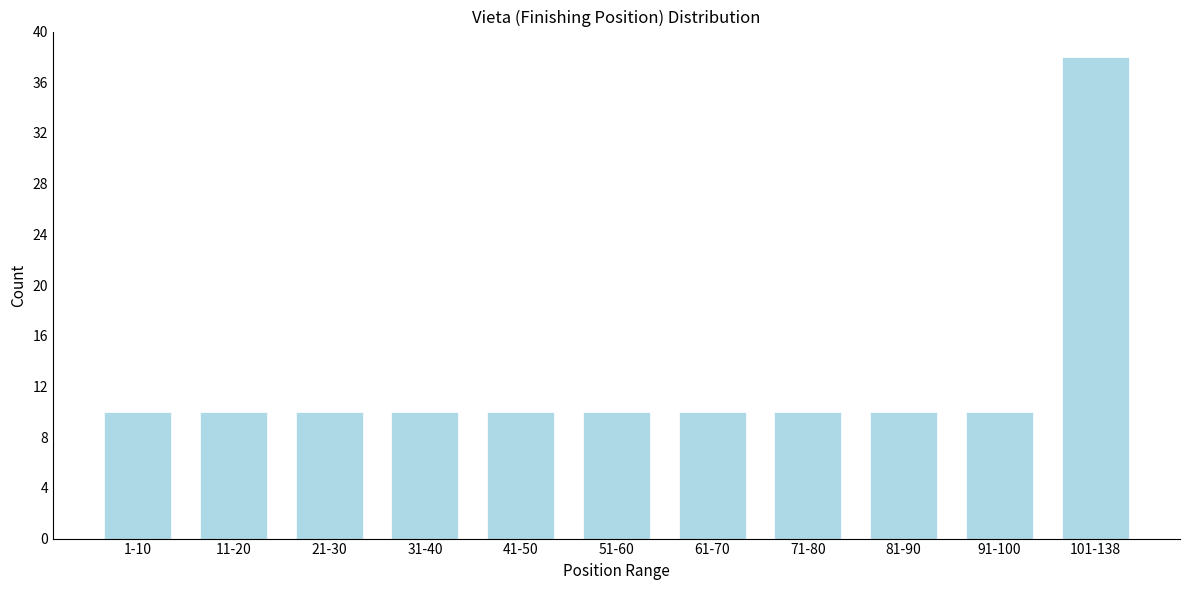

Reading left to right, what are all the values shown in this chart?

1-10=10	11-20=10	21-30=10	31-40=10	41-50=10	51-60=10	61-70=10	71-80=10	81-90=10	91-100=10	101-138=38